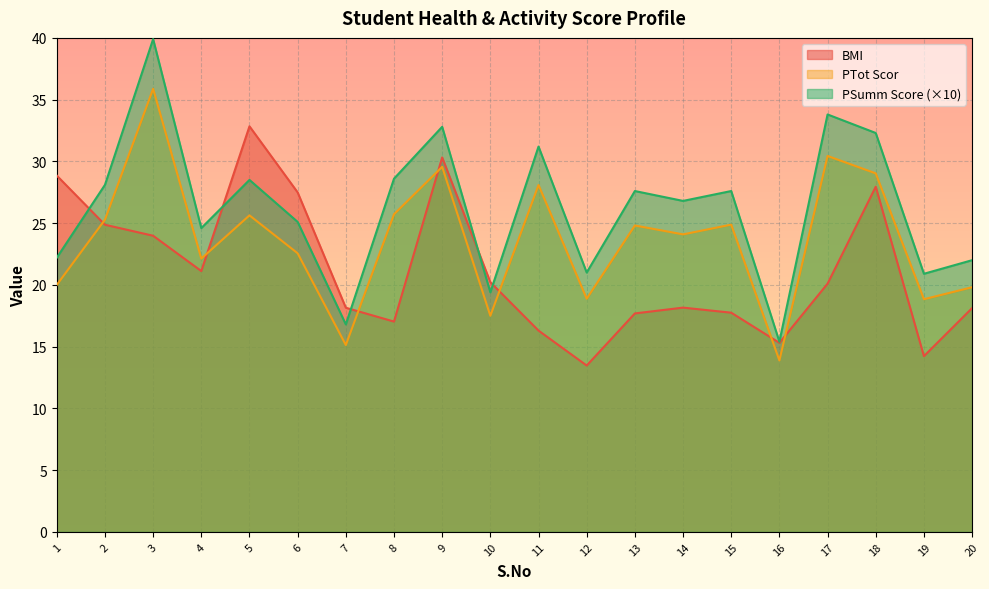

What is the average value of the PSumm Score series?

26.2